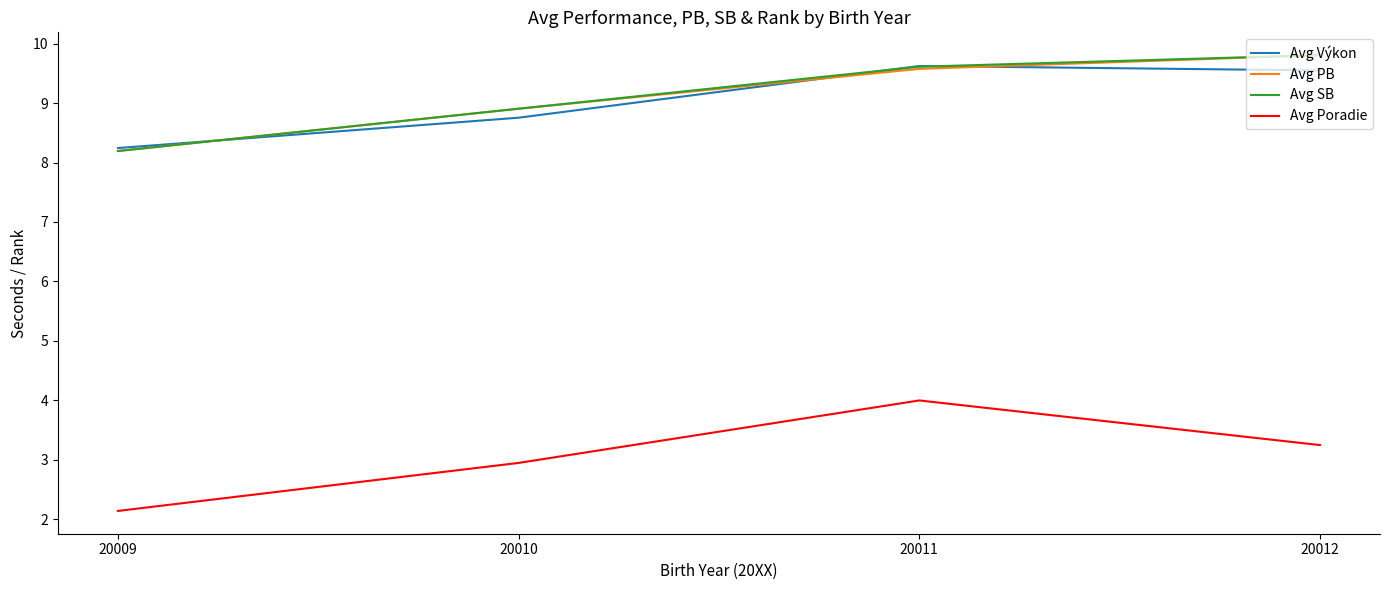

True or false: Avg SB and Avg Poradie cross at least once.

False